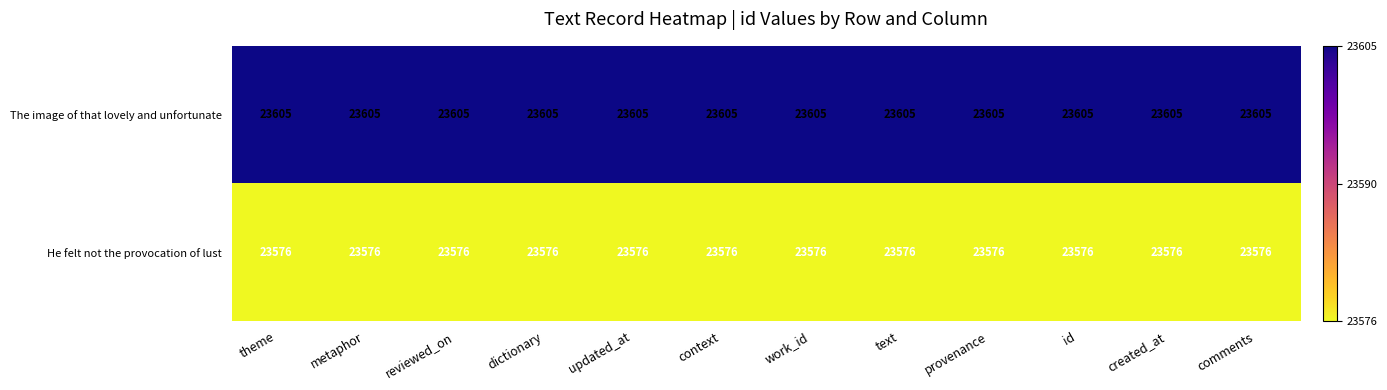

At how many categories does at least one series exceed 23593?

12